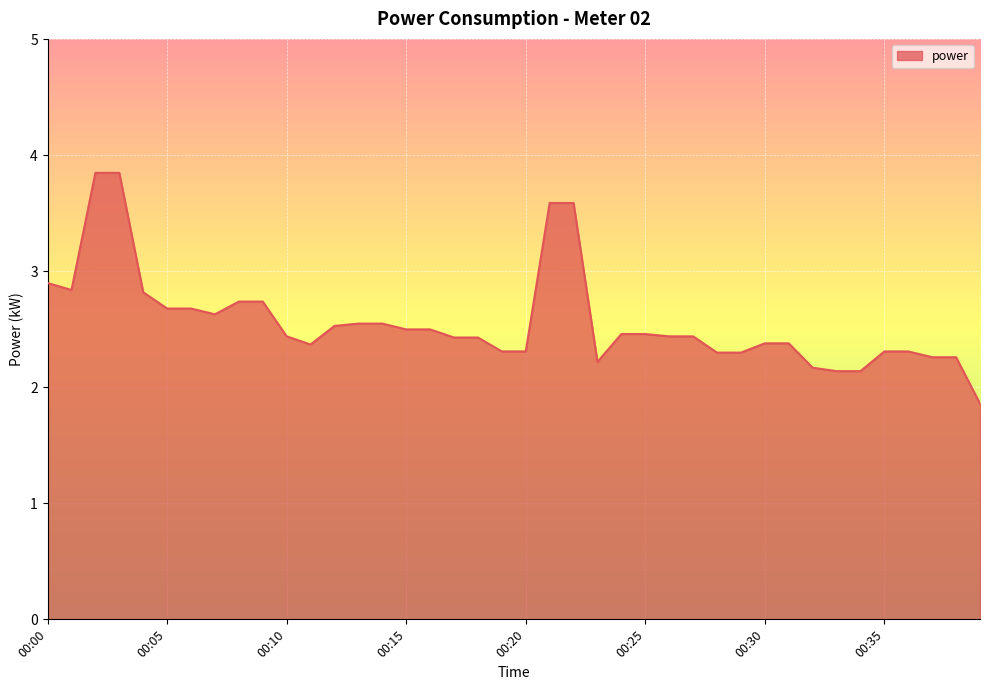

What is the difference between the maximum and minimum values?

2.0